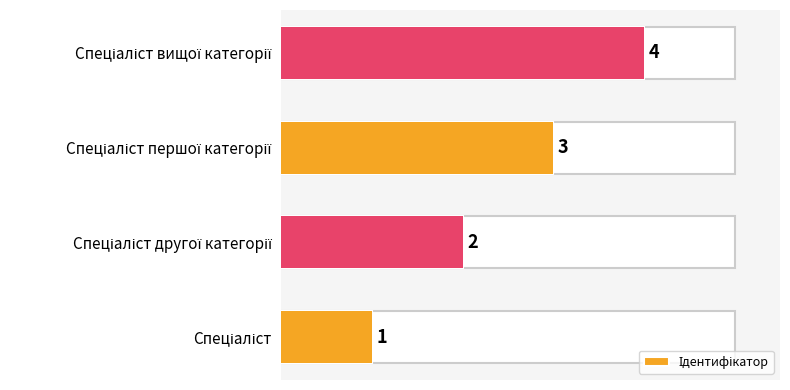

What is the ratio of the value at Спеціаліст другої категорії to the value at Спеціаліст?

2.0